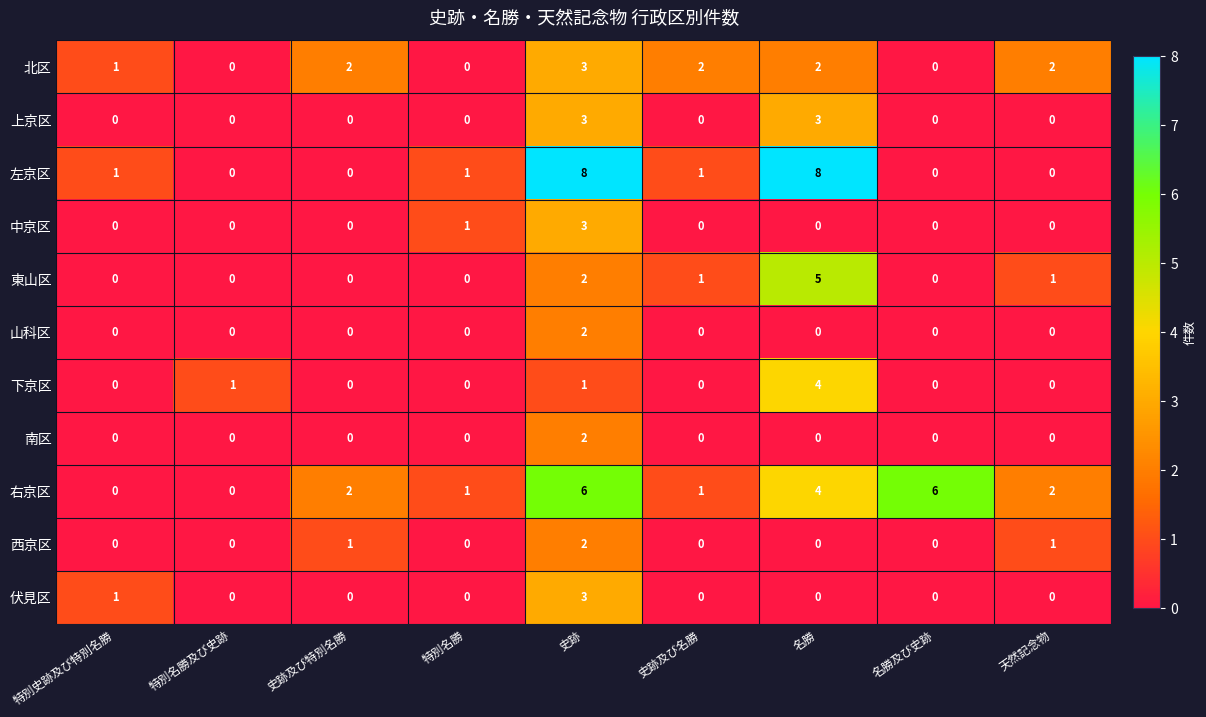

True or false: 中京区 has a value of -1 at 名勝.

False